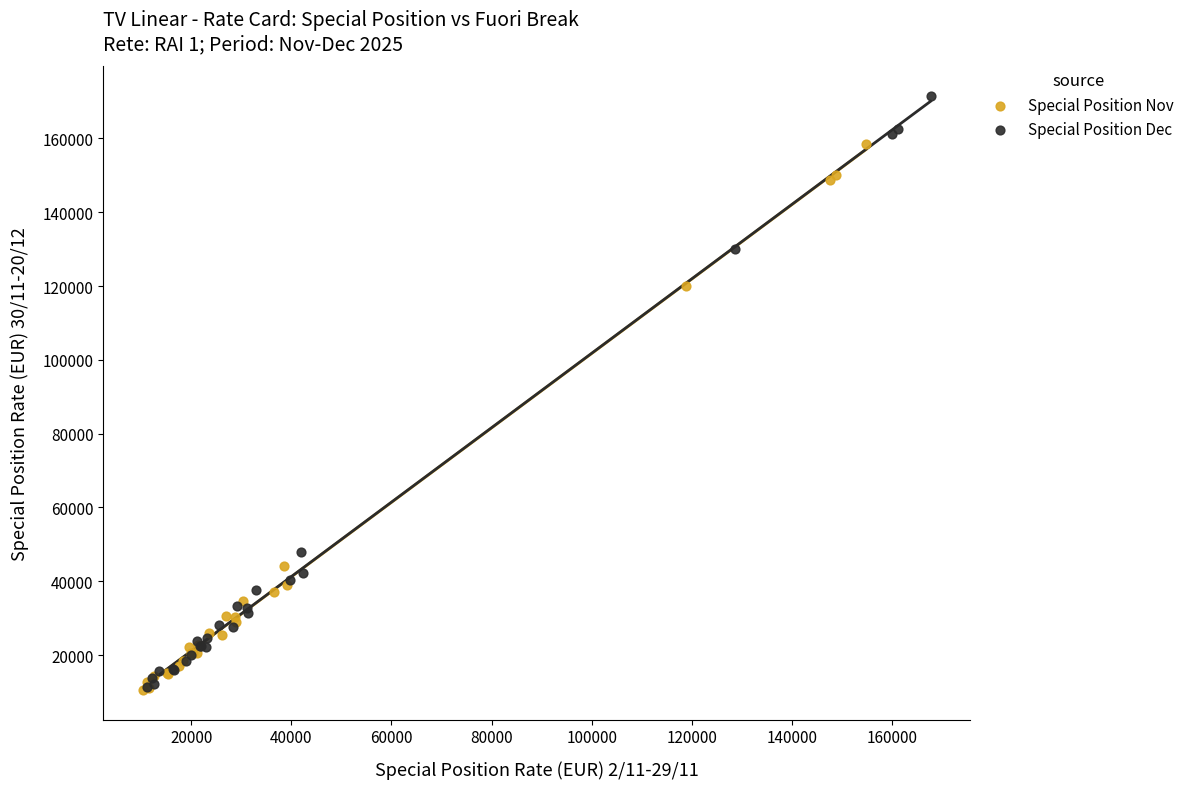

What are all the series names shown in the legend?

Special Position Nov, Special Position Dec